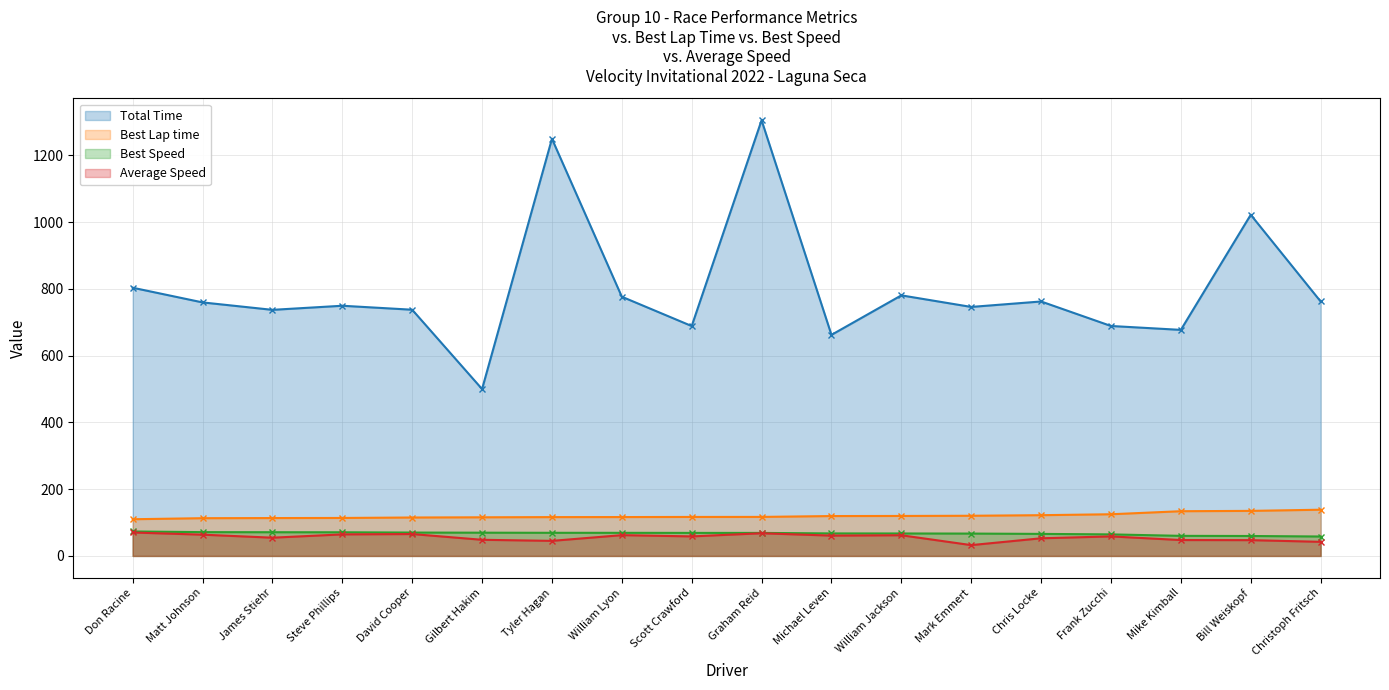

At which label does Total Time first exceed 759?

Don Racine